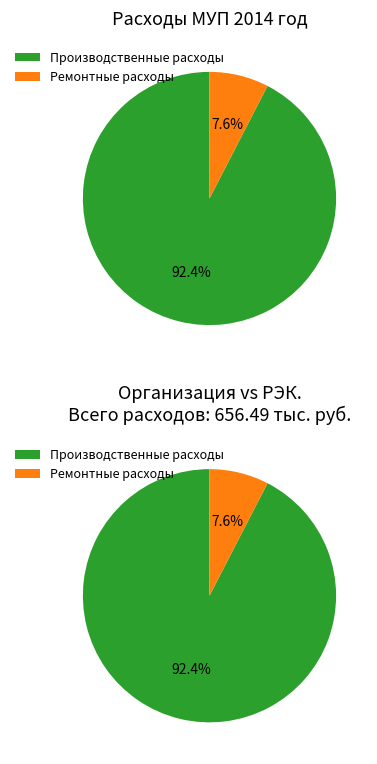

Which slice represents more than half of the pie?

Производственные расходы